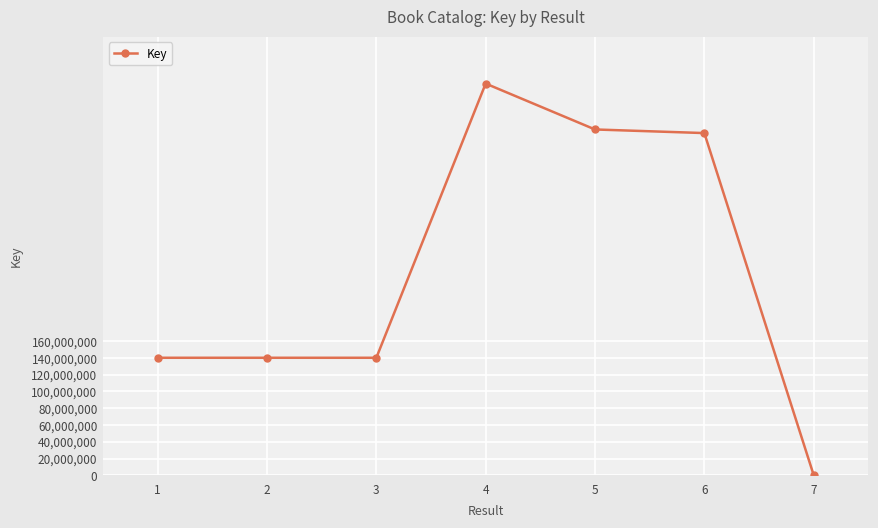

How many data points are less than 140134031?

3